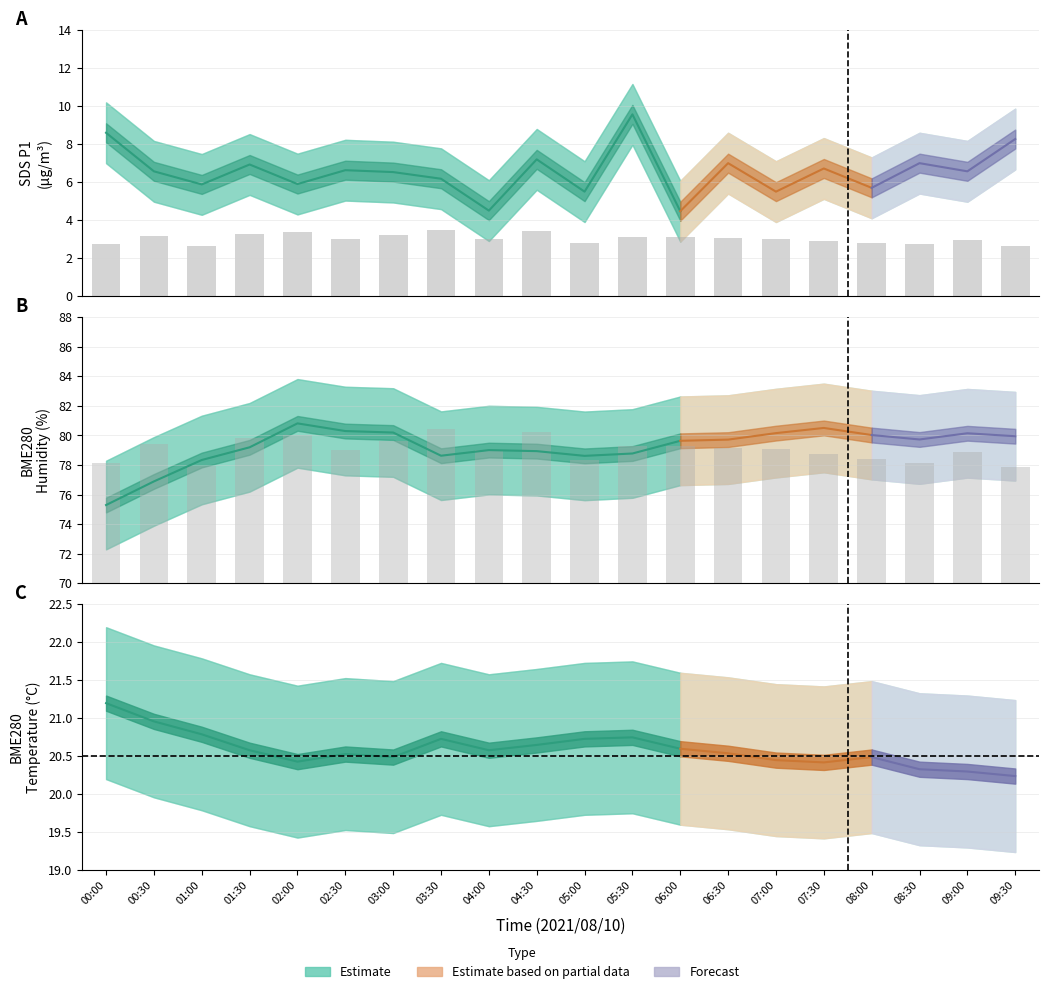

Read the BME280_temperature value at 09:00.

20.3